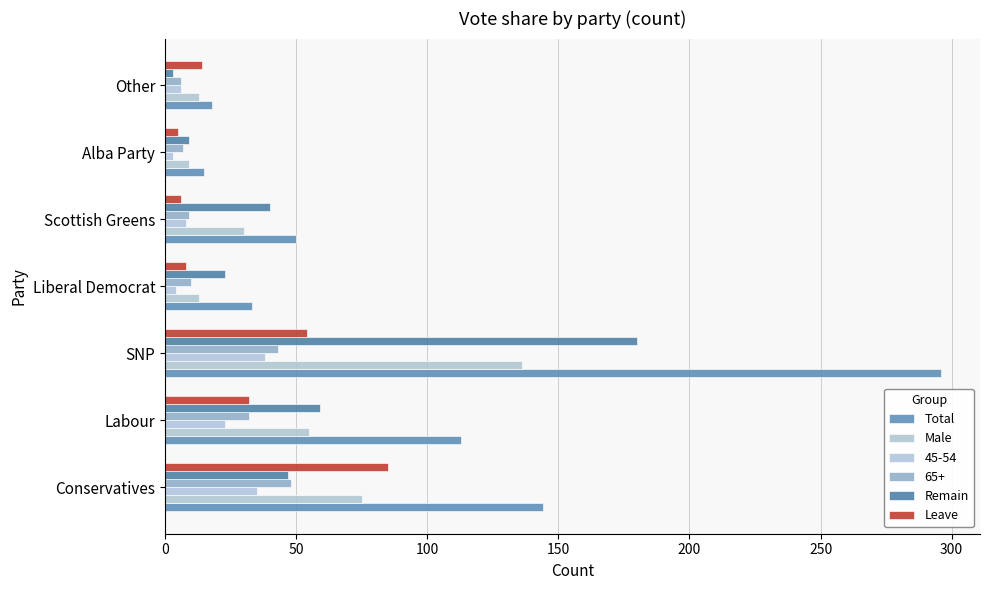

How many distinct data groups are displayed?

6